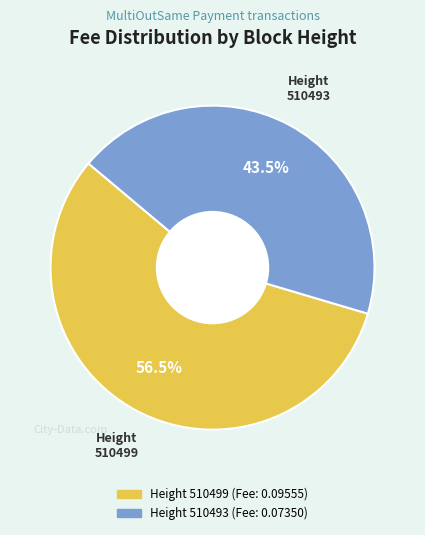

Count the number of slices in the pie.

2